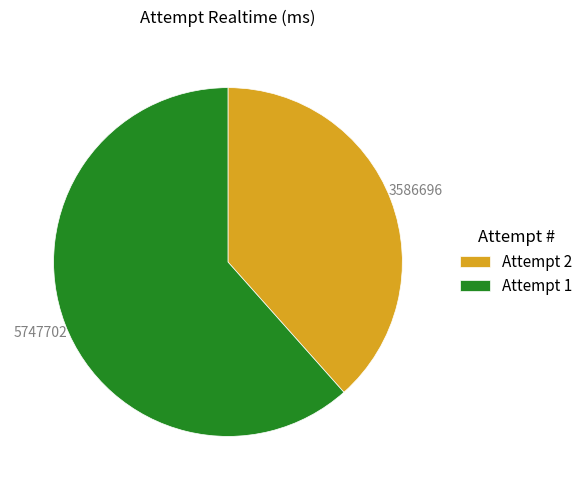

The Attempt 2 slice represents 49% of the pie. True or false?

False